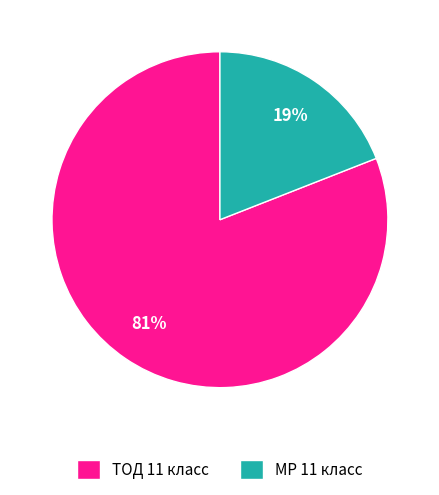

Is it true that ТОД 11 класс is 81% of the pie?

True